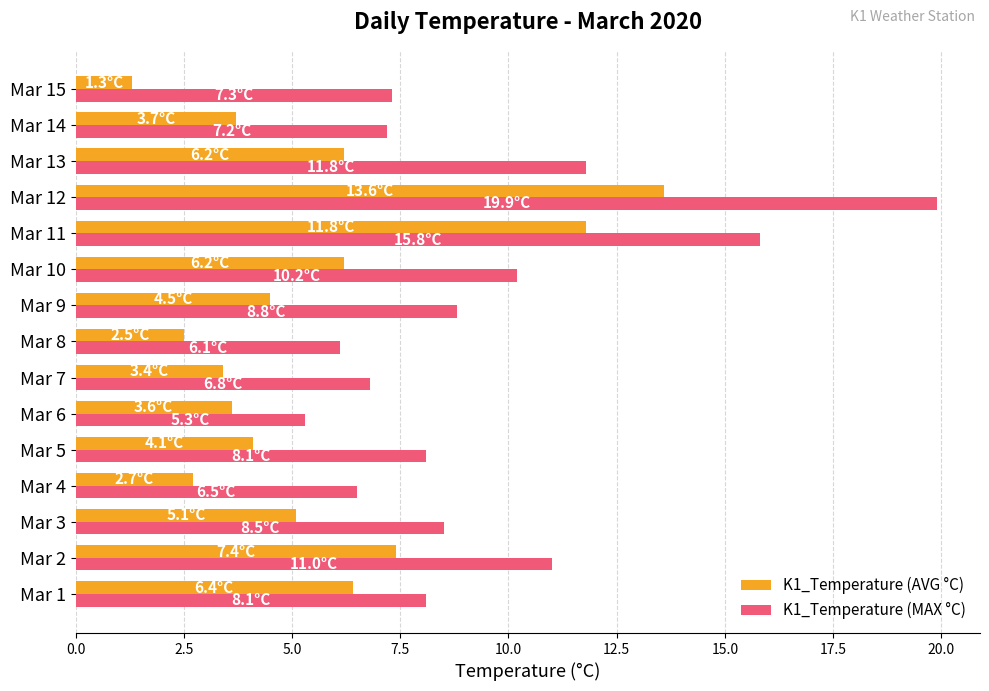

The K1_Temperature (MAX °C) series shows 10.2 at Mar 10. True or false?

True